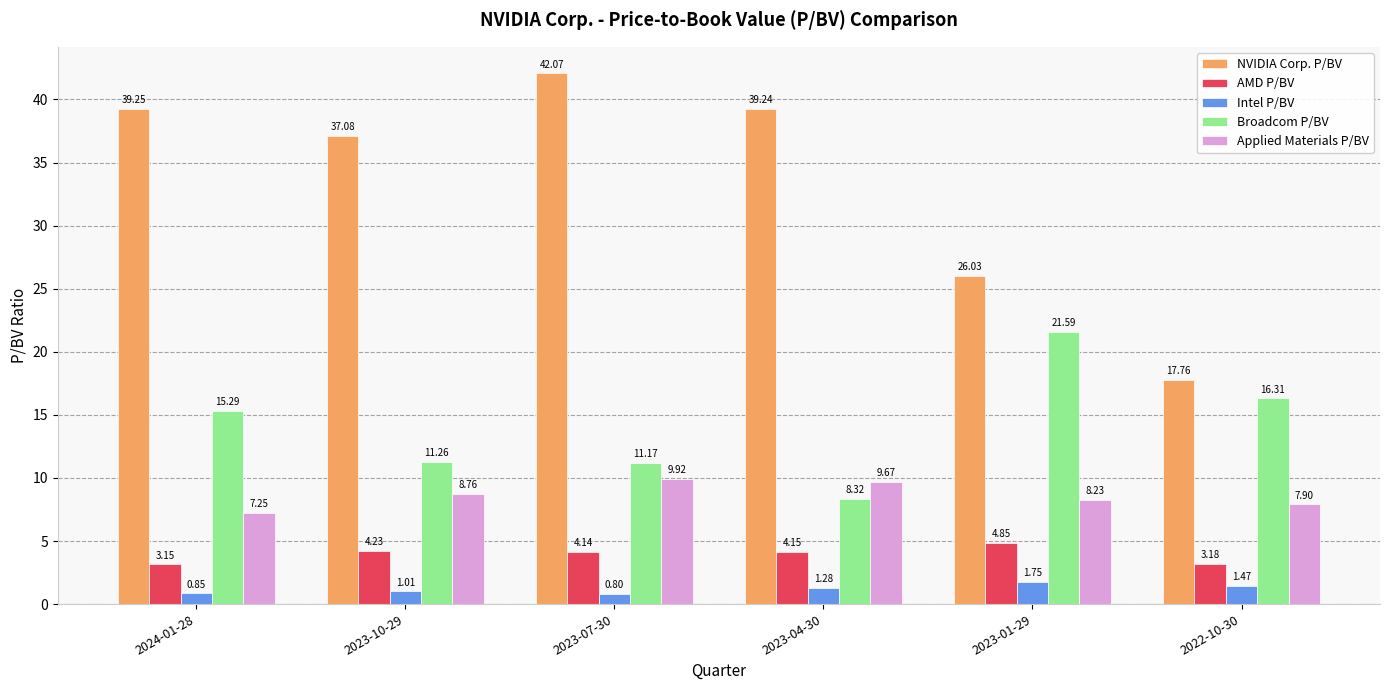

What is the minimum value shown in the chart?

0.8